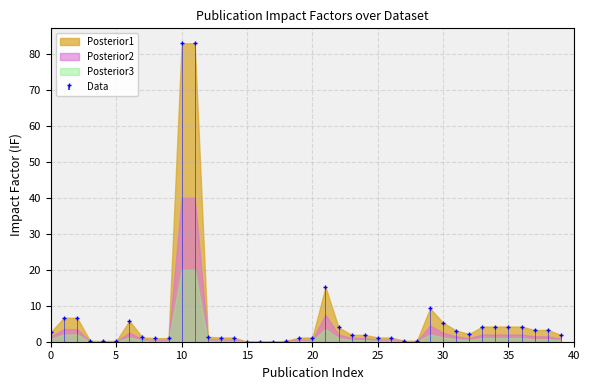

What is the value of the Posterior3 point at the 28th from the left?

0.1